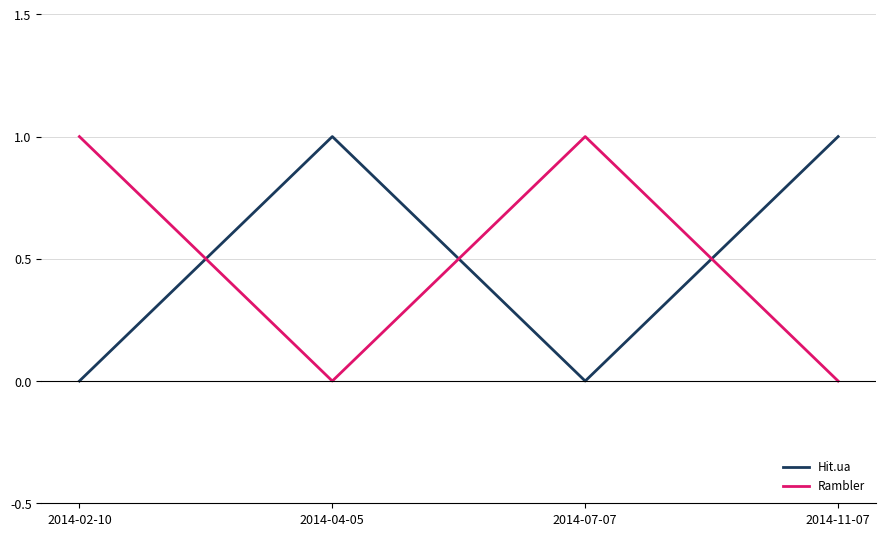

Where is the first local maximum for Hit.ua?

2014-04-05